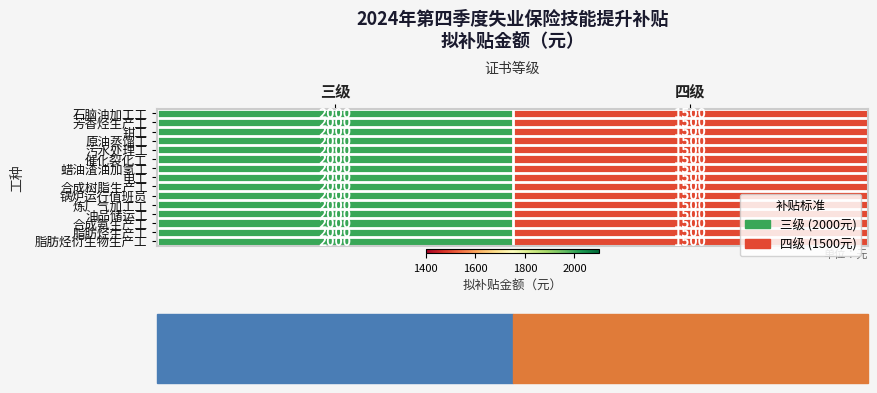

What is the maximum value for 蜡油渣油加氢工?

2000